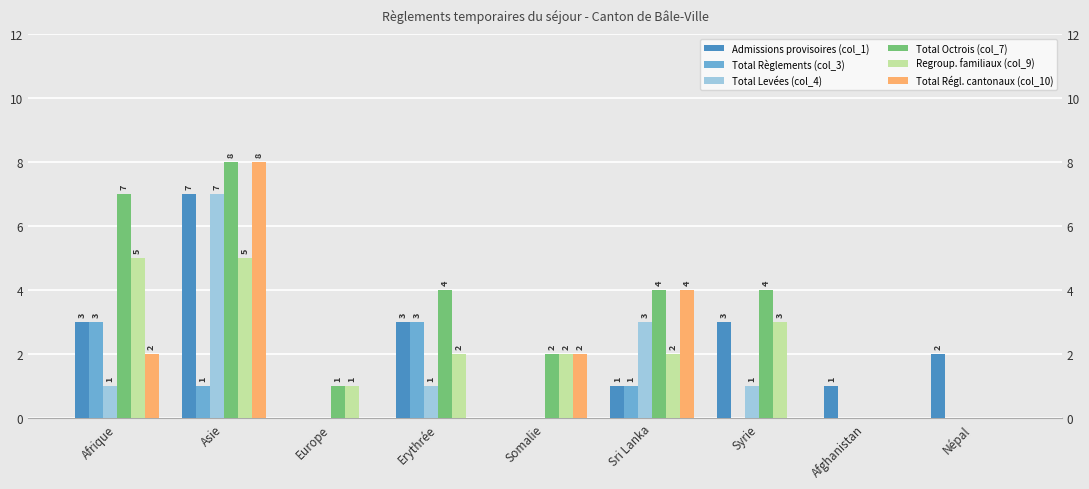

How many Total Régl. cantonaux (col_10) values are between 0 and 2?

7